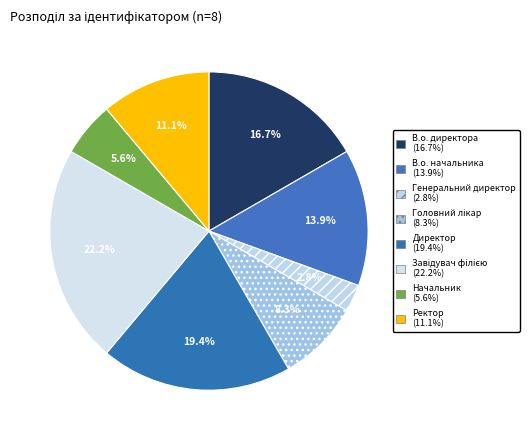

Which category has the biggest portion of the pie?

Завідувач філією